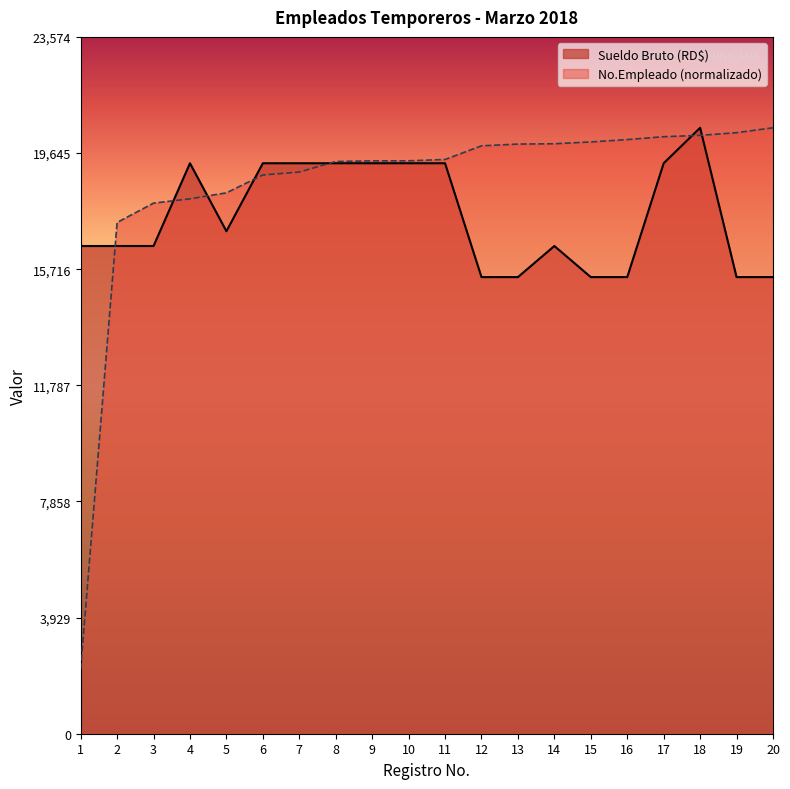

True or false: No.Empleado and Sueldo Bruto (RD$) intersect in this chart.

True